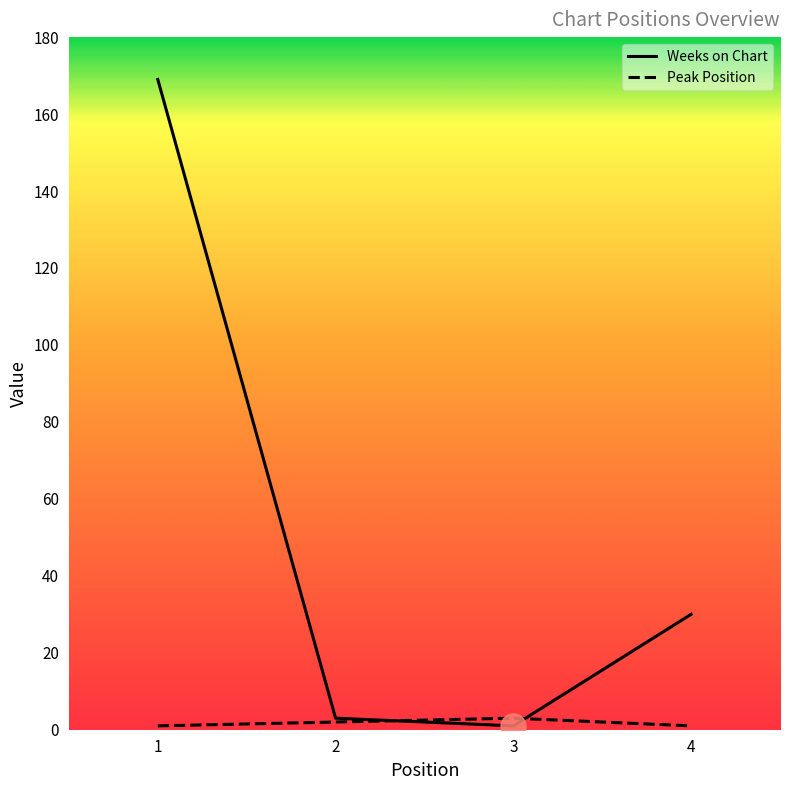

How many lines are shown in the chart?

2